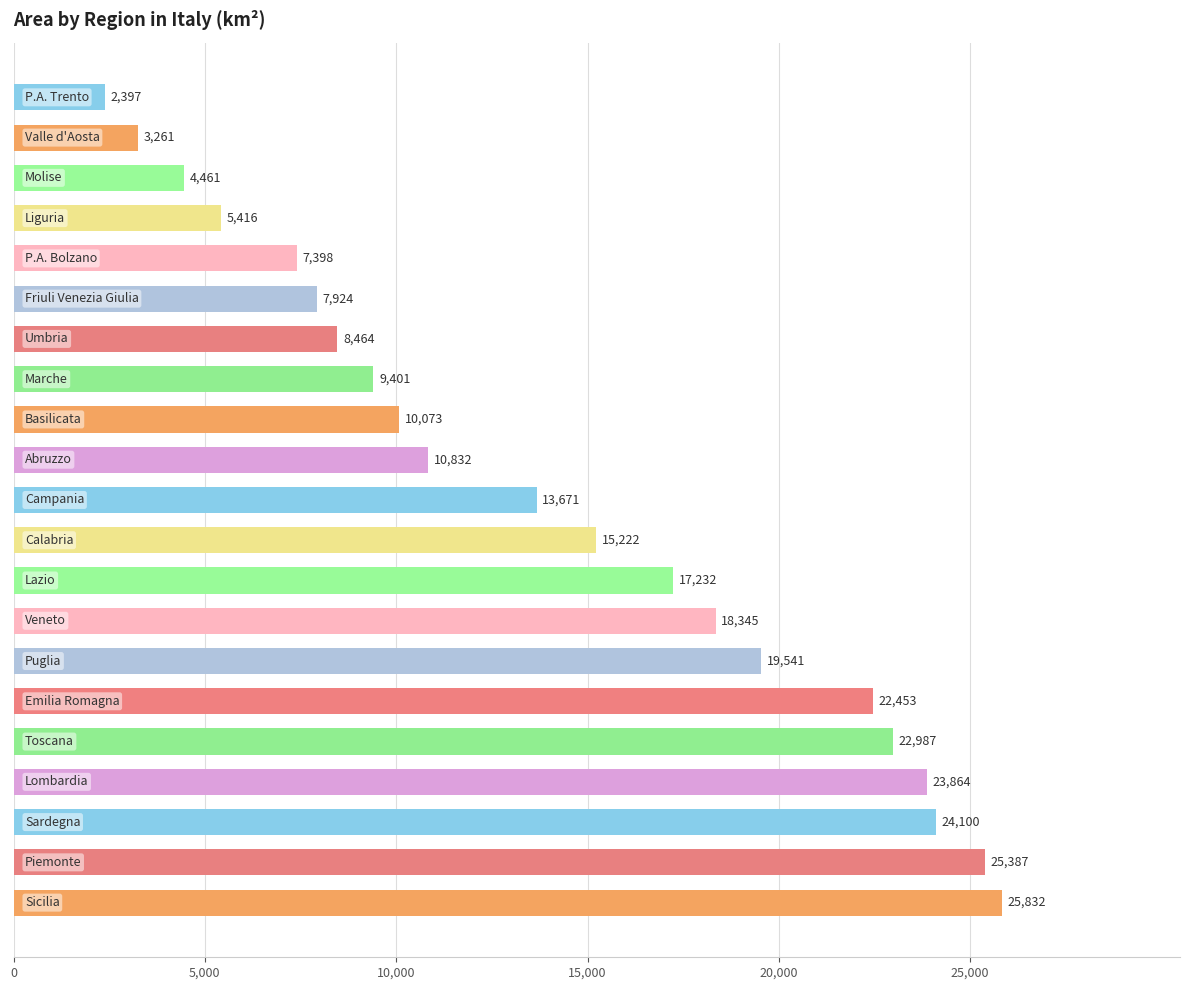

What is the average value?

14203